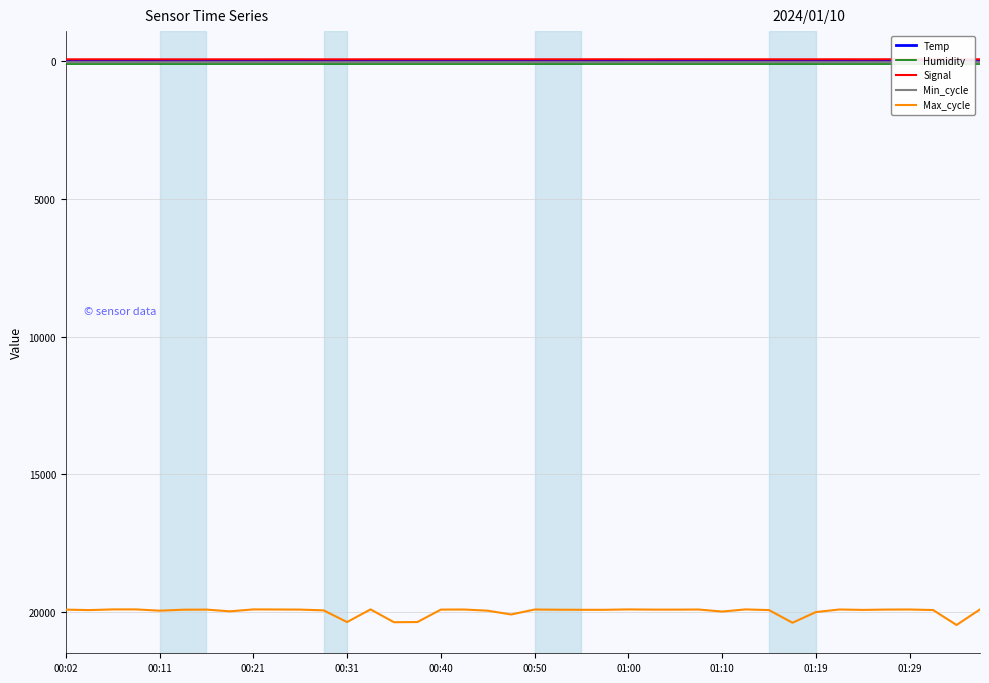

In Temp, how many points are higher than both neighbors (excluding endpoints)?

1